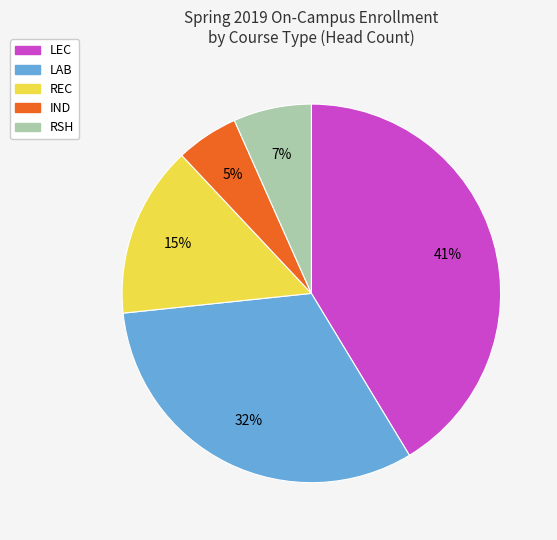

What is the smallest slice in the pie chart?

IND